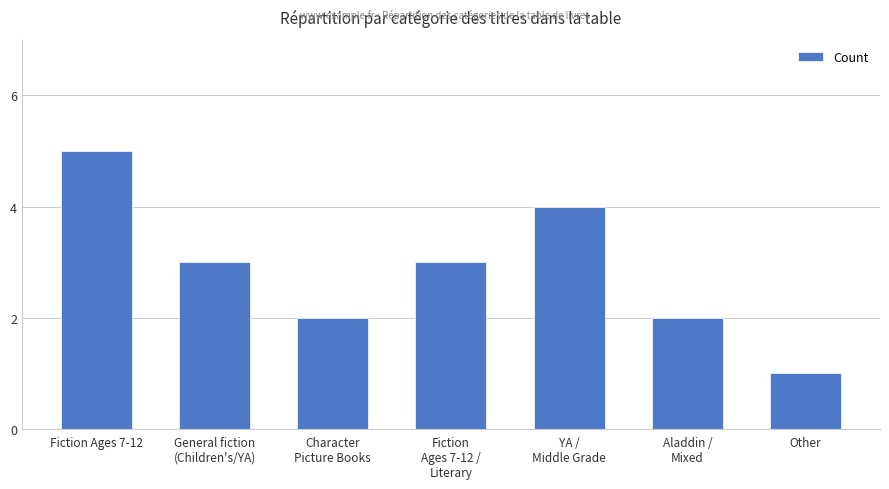

What is the greatest value displayed?

5